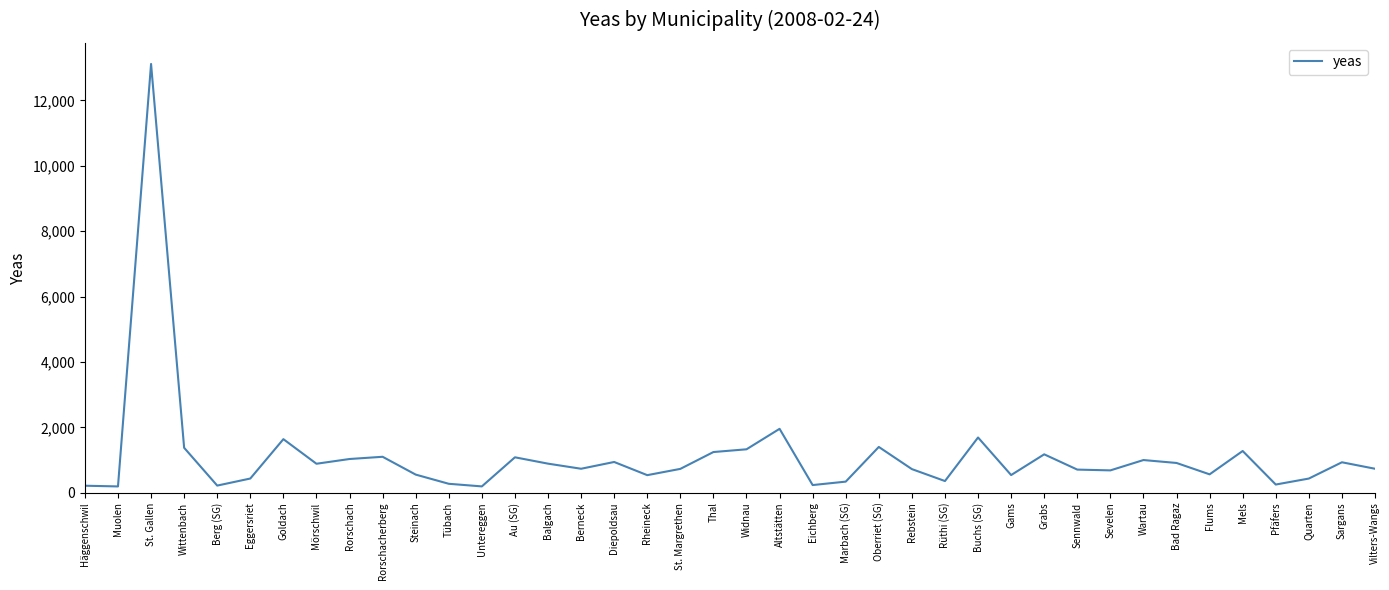

What is the sum of all values?

44676